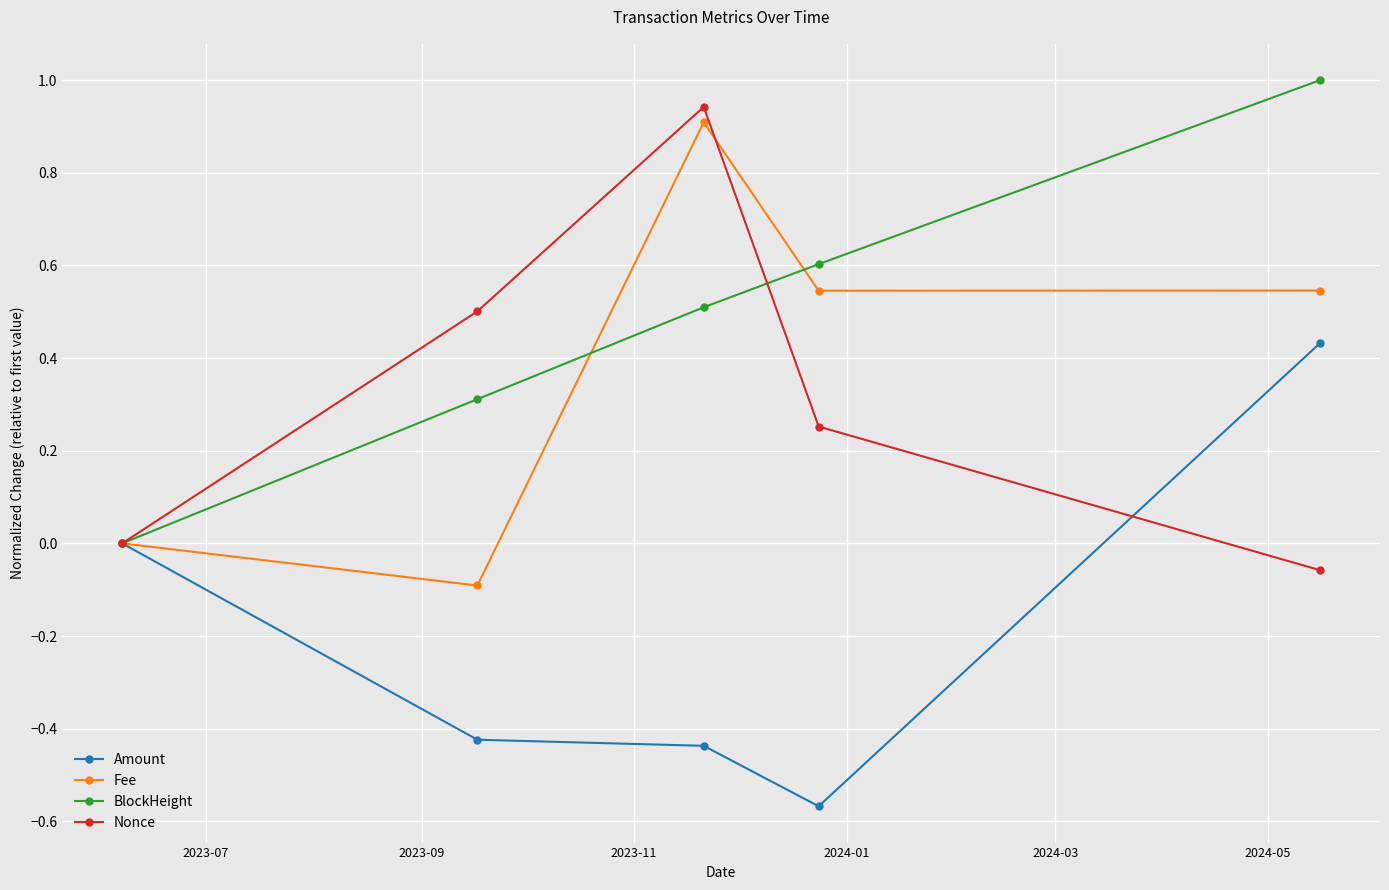

True or false: Nonce has more than 2 points higher than both neighbors.

False